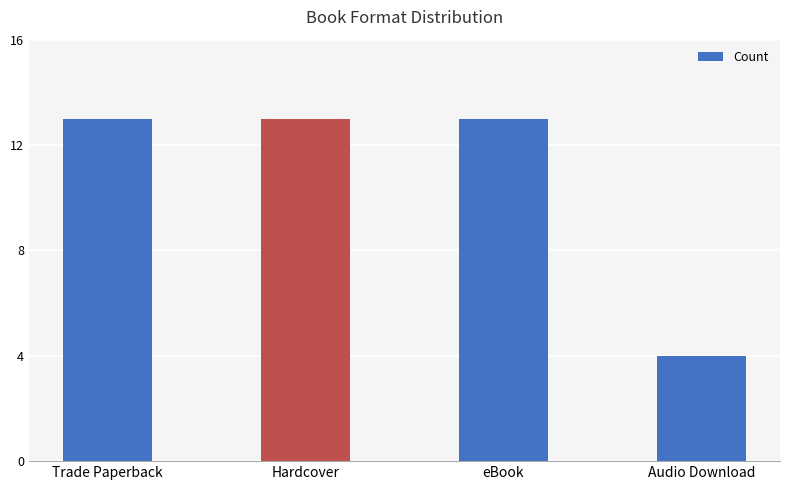

What value does the data have at eBook?

13